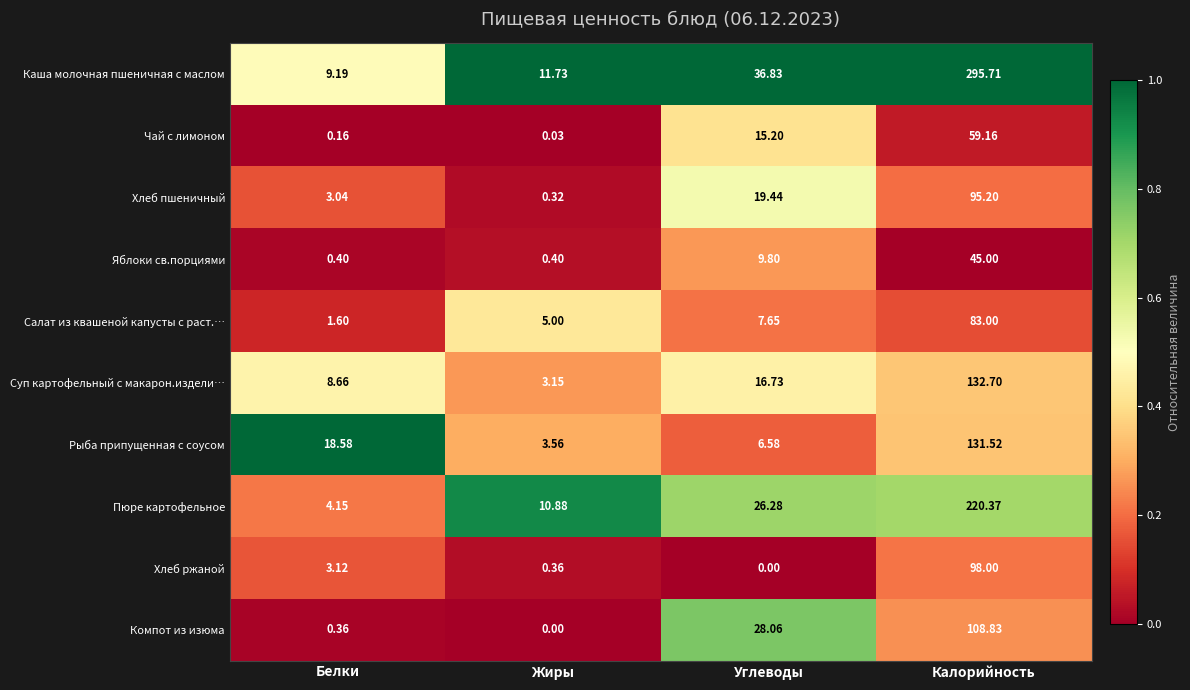

Which series has the widest spread of values?

Каша молочная пшеничная с маслом